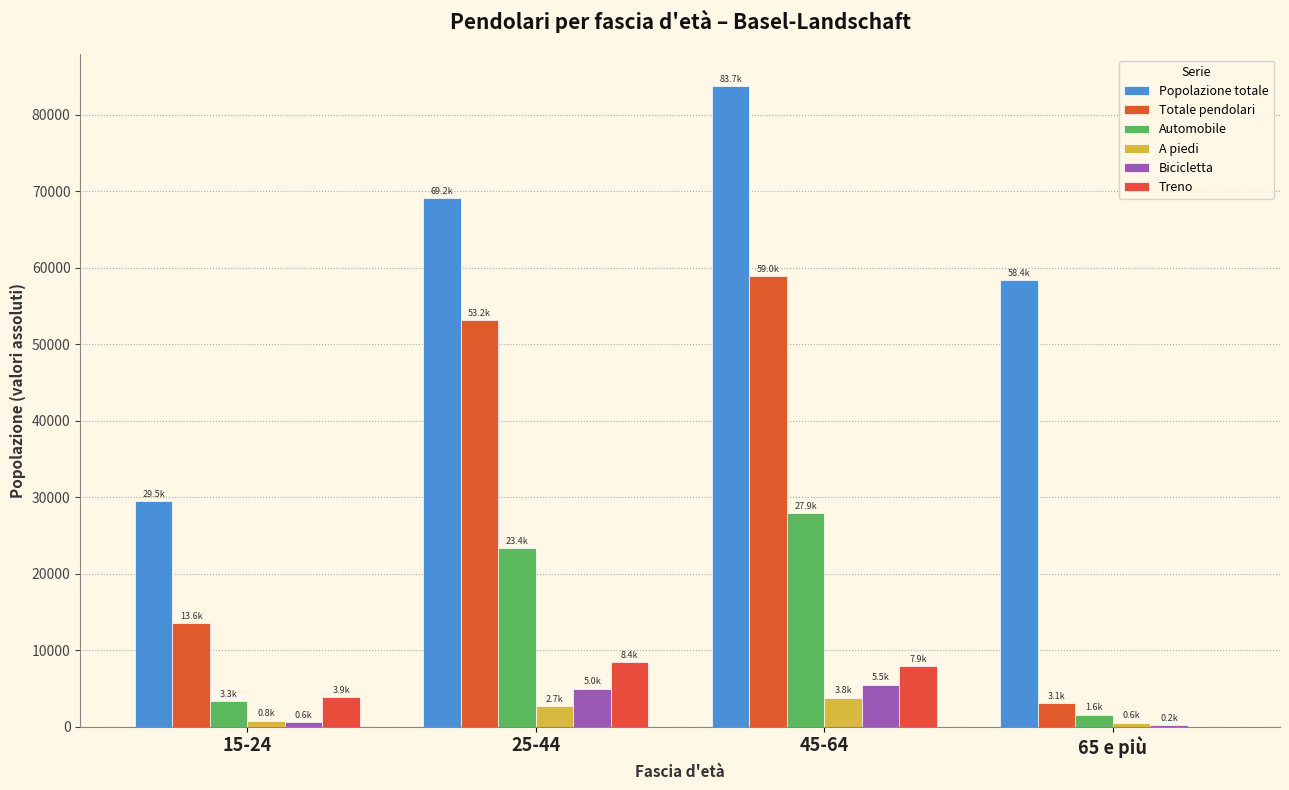

How many groups of bars are there?

4